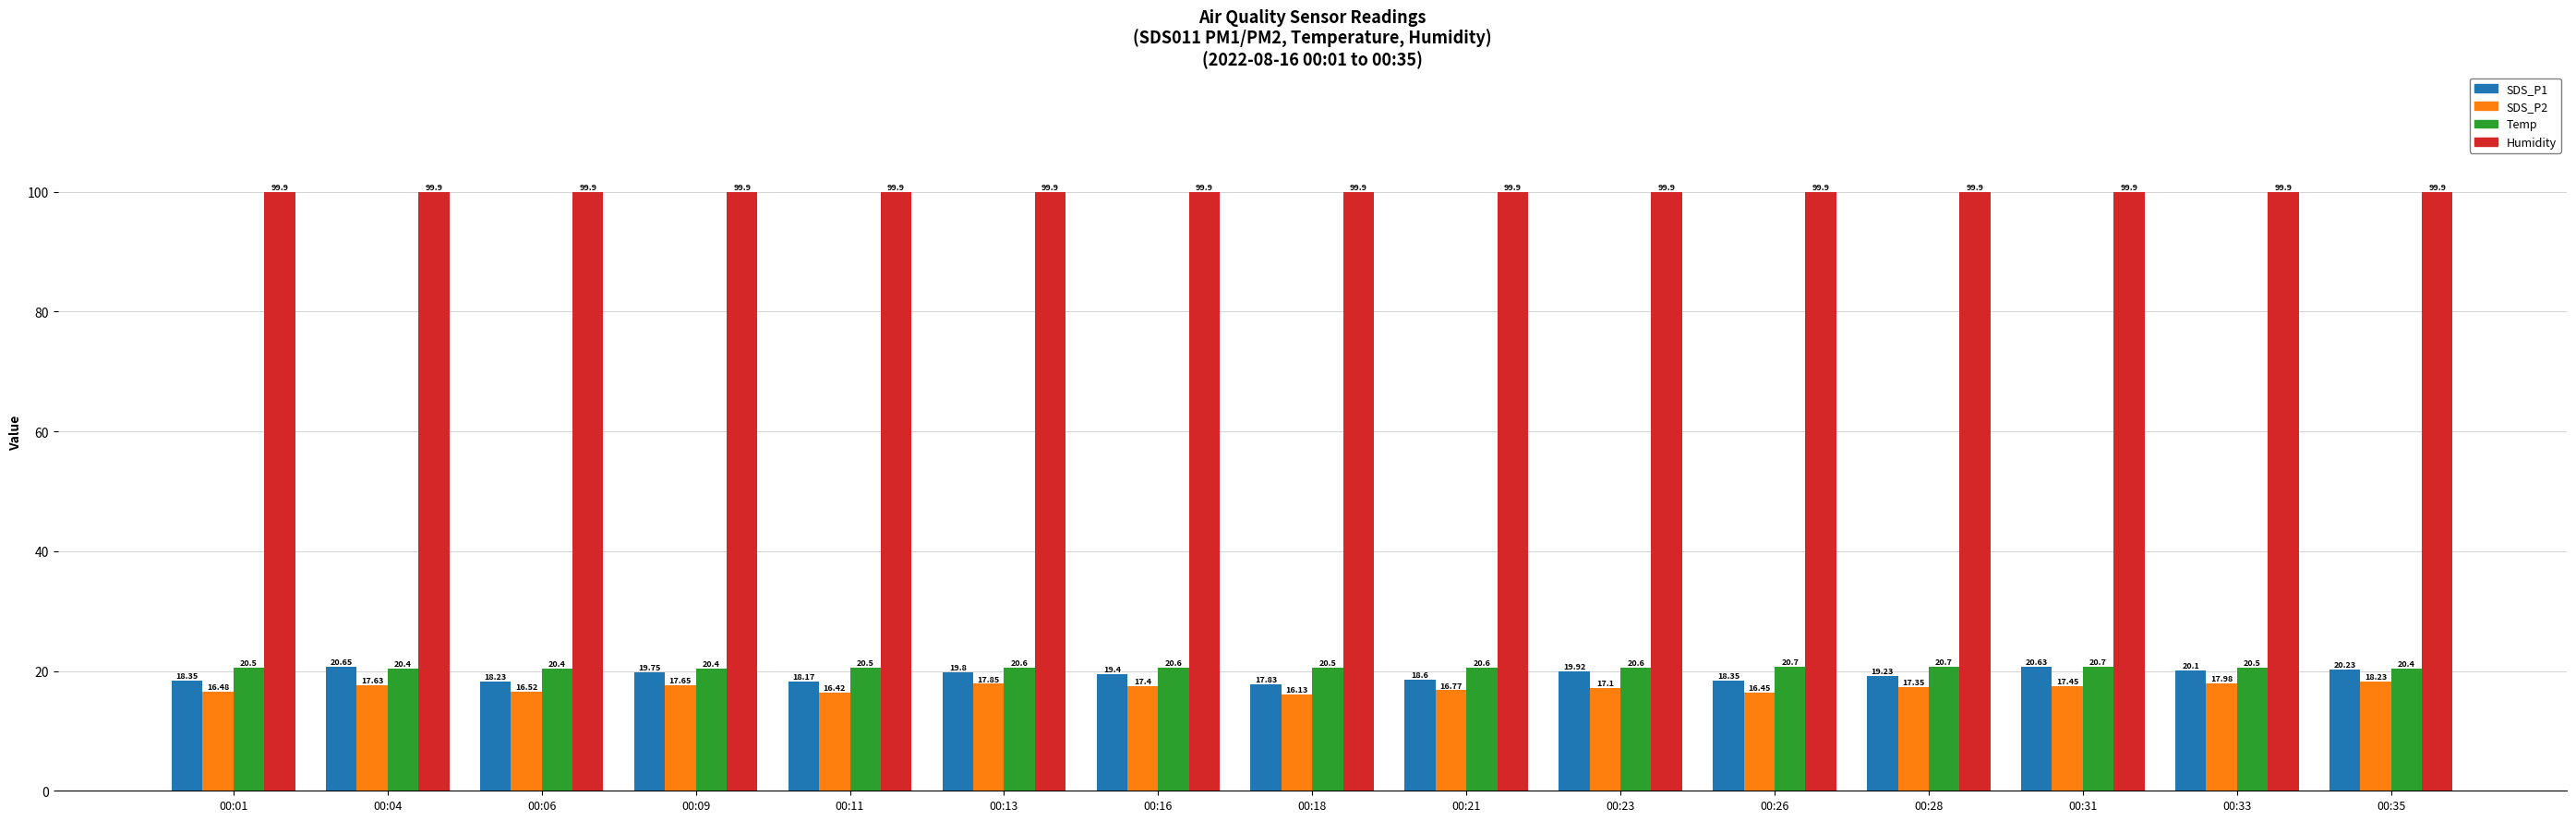

What is the sum of the SDS_P1 values at 00:23 and 00:01?

38.3